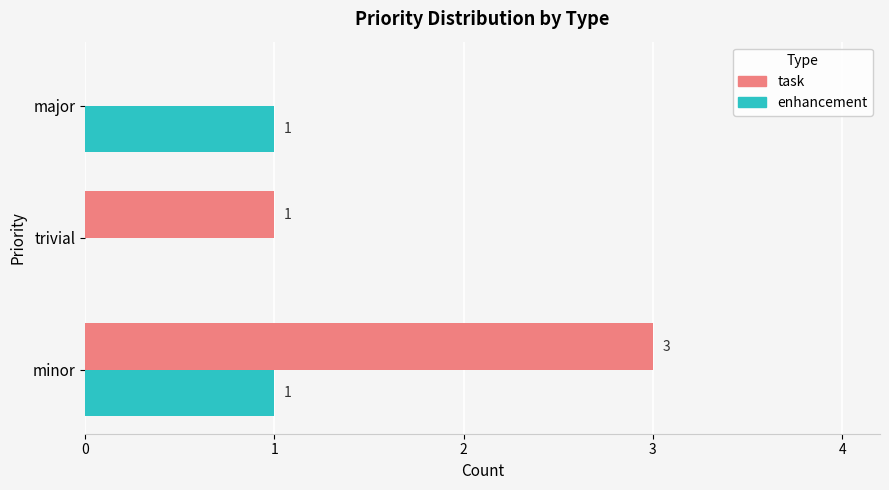

Is it true that task equals 2 at minor?

False